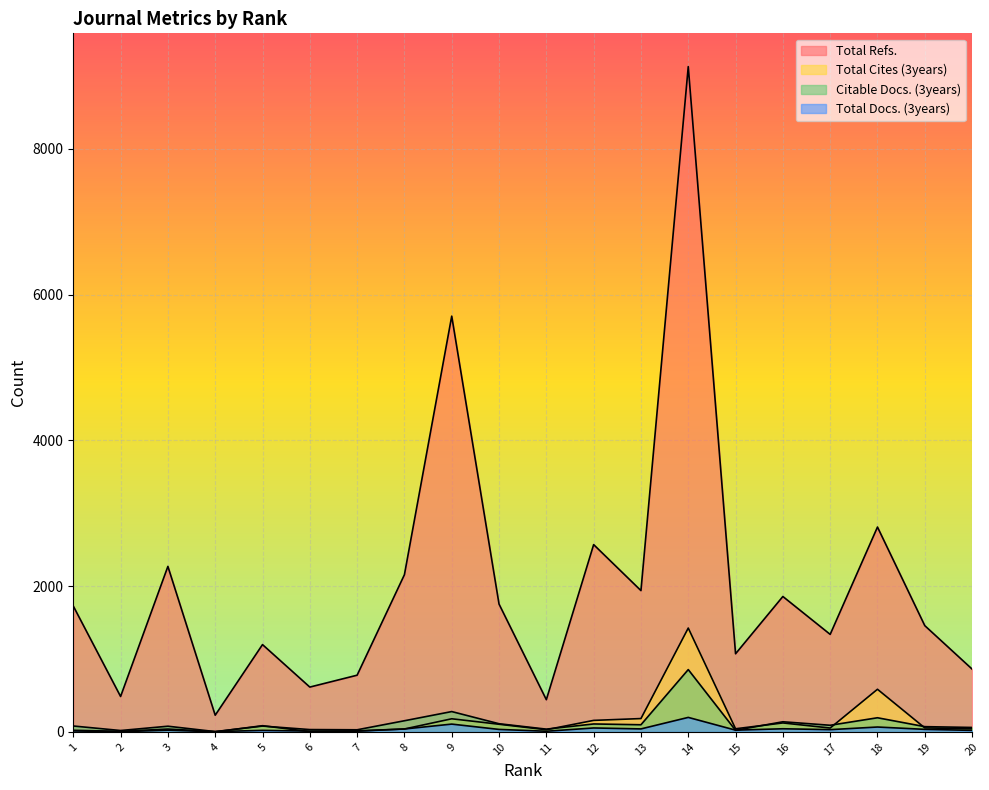

Which series has the widest spread of values?

Total Refs.